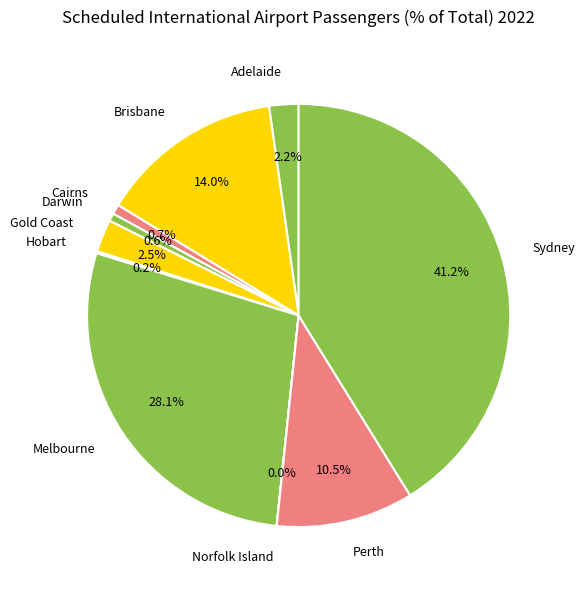

Which slice is the largest?

Sydney